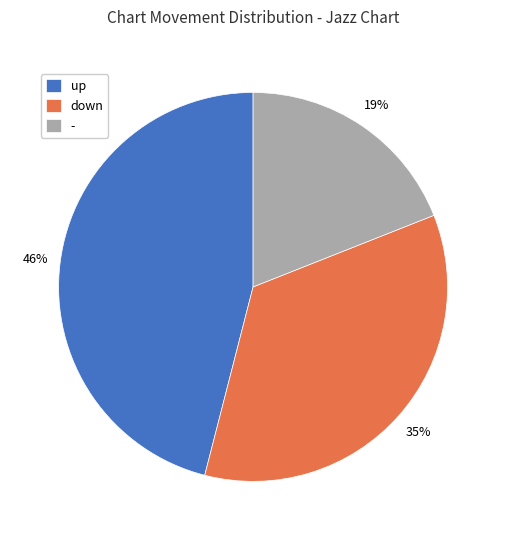

What is the ratio of the value at - to the value at up?

0.4